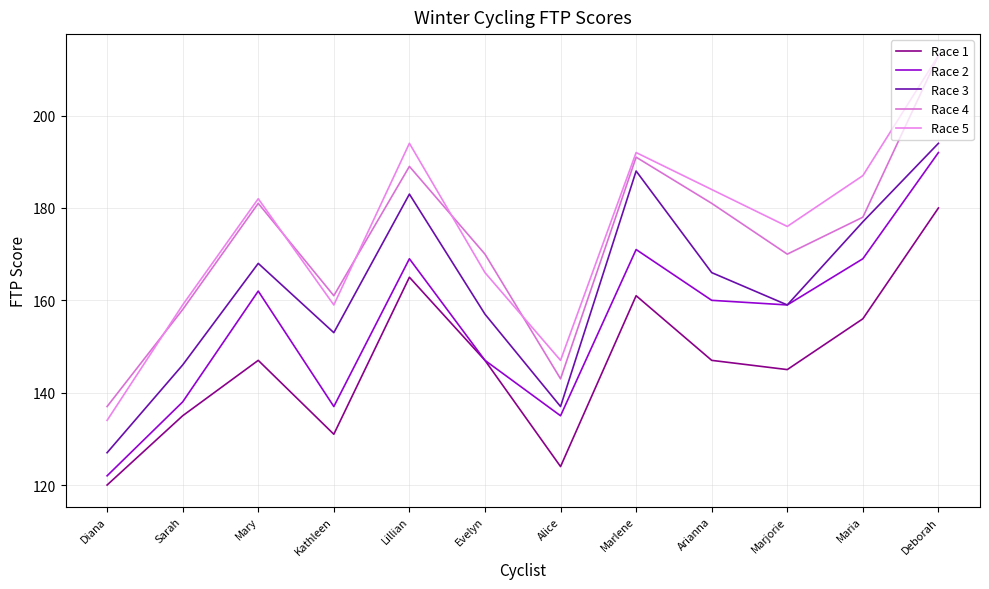

List the series in order of their peak value, lowest first.

Race 1, Race 2, Race 3, Race 4, Race 5